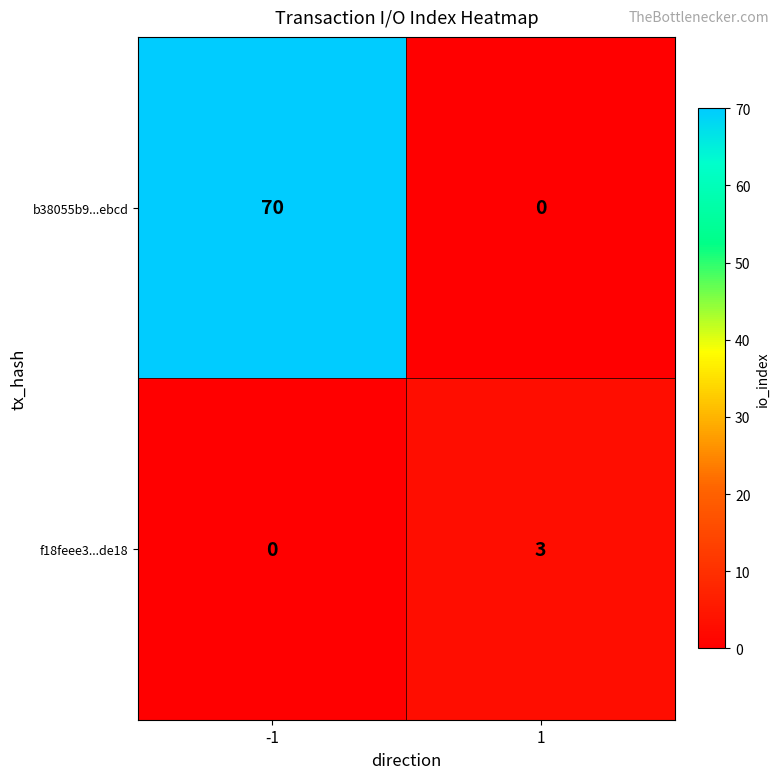

What is the difference between the highest and lowest values at -1?

70